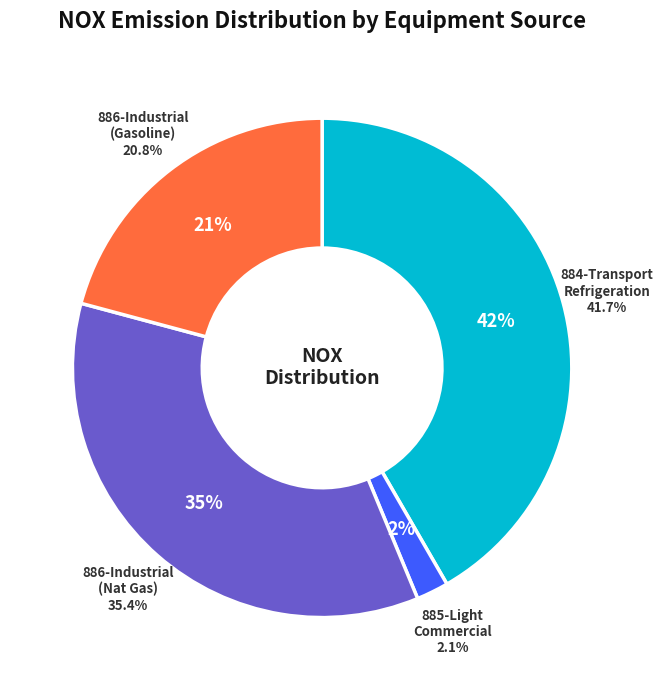

Is 13 the majority of the pie?

No